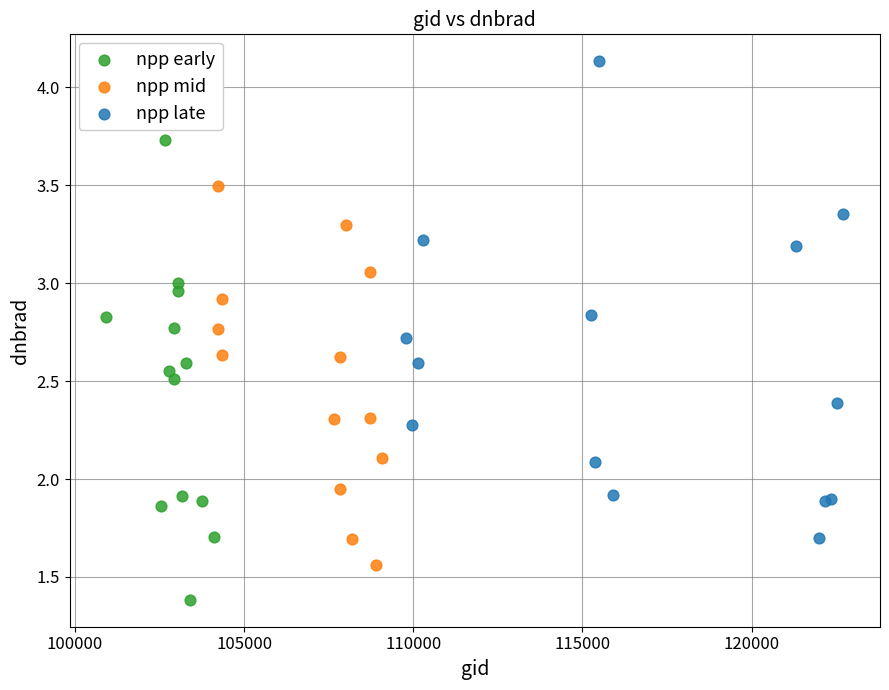

Which series reaches the maximum Y coordinate?

npp late